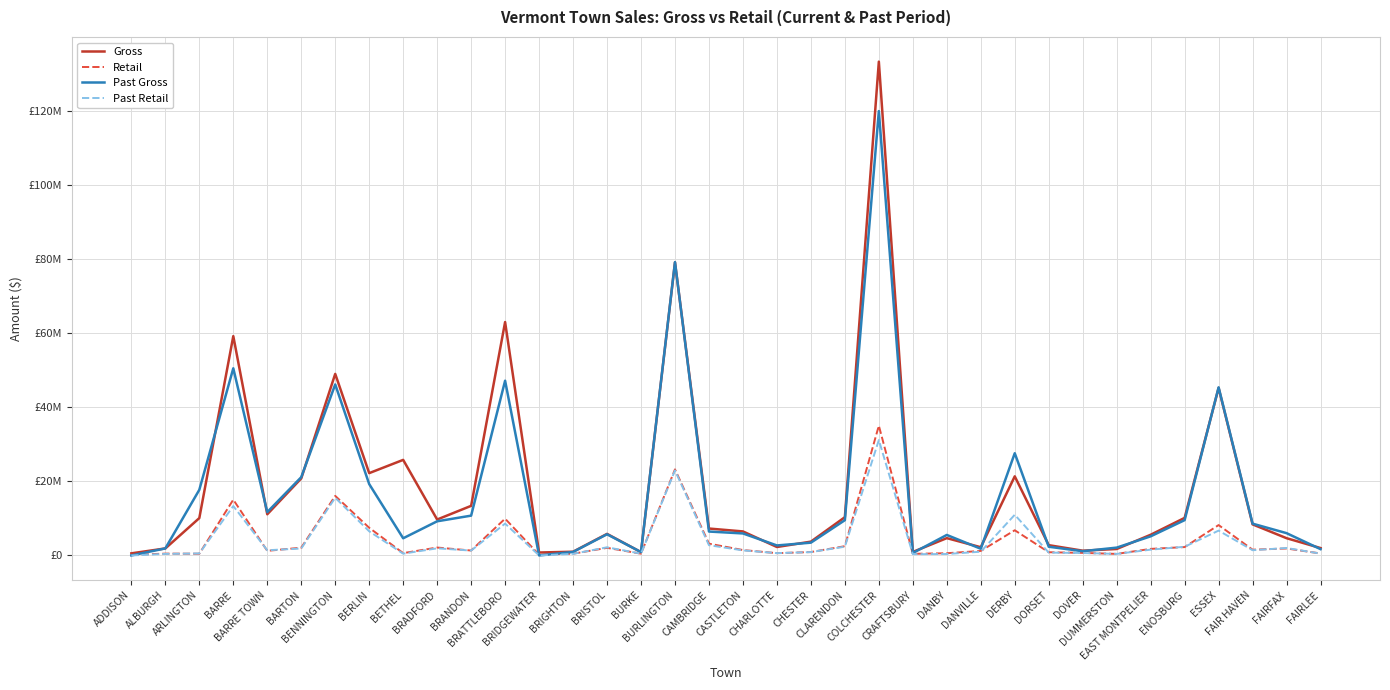

Rank the series by their maximum value, from lowest to highest.

Past Retail, Retail, Past Gross, Gross